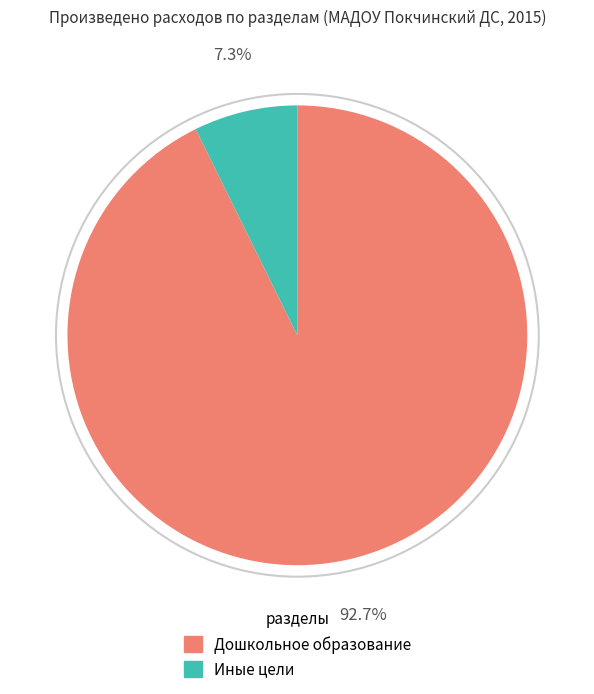

Which slice is the largest?

Дошкольное образование